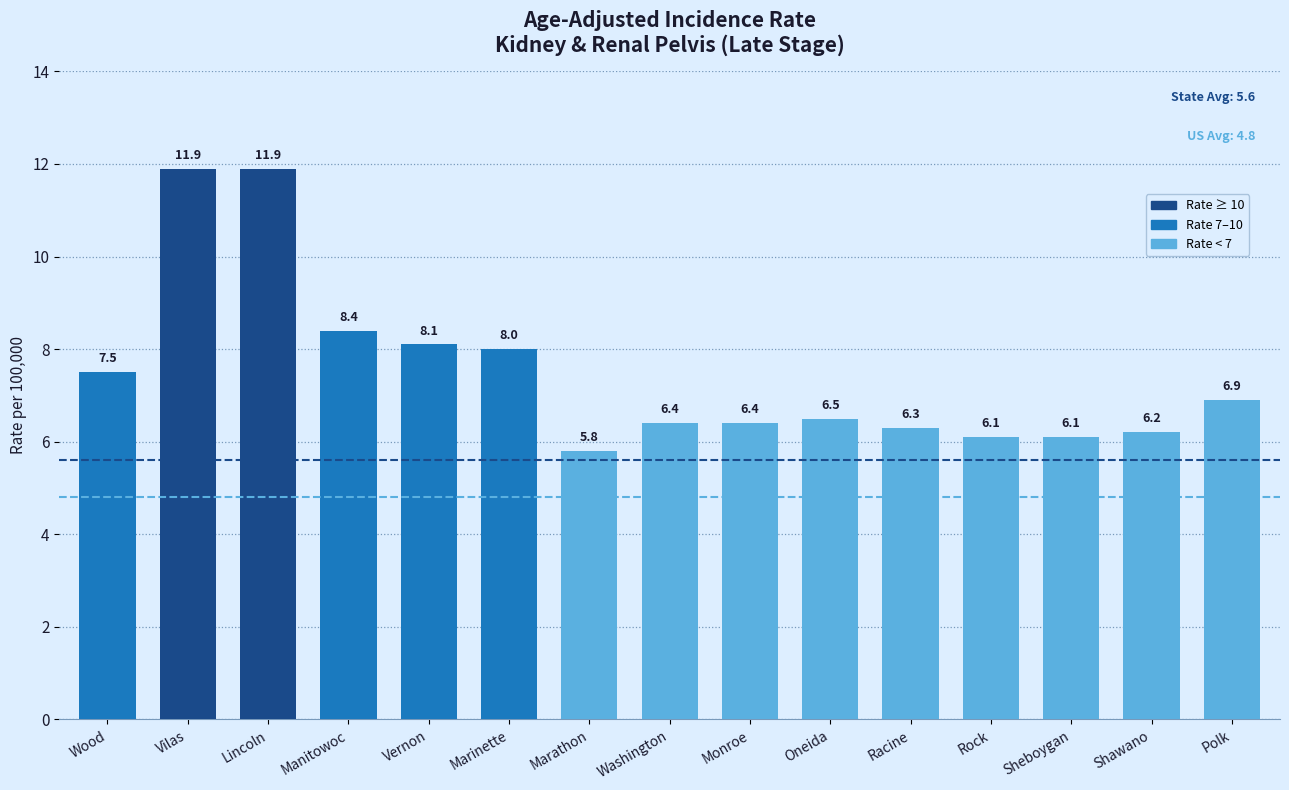

What is the label of the 2nd bar from the right?

Shawano